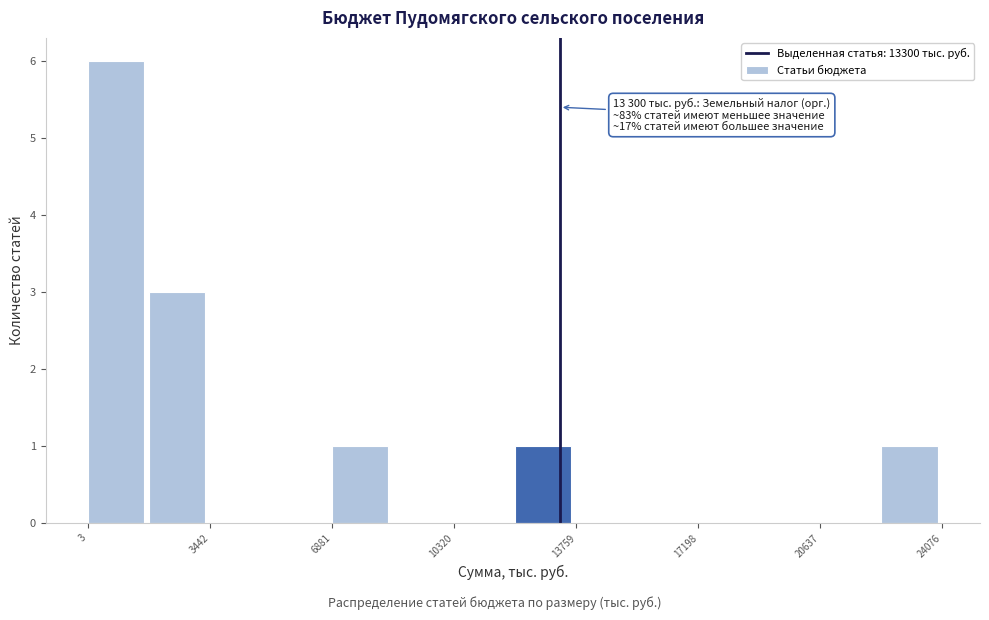

Read against the x-axis, roughly where is the centre of the tallest bar?

1000